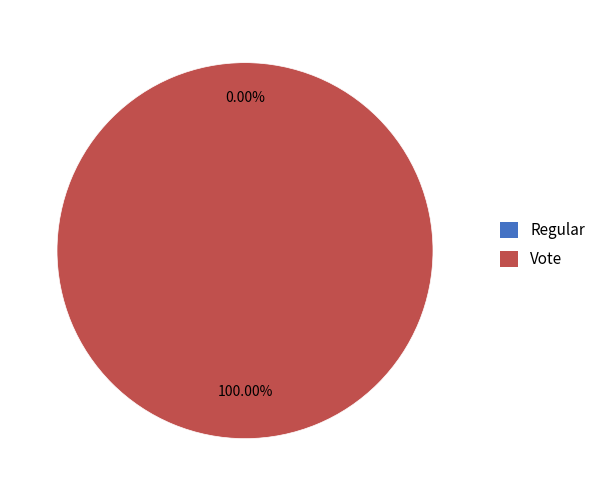

To the nearest percent, what is the combined percentage of Vote and Regular?

100%